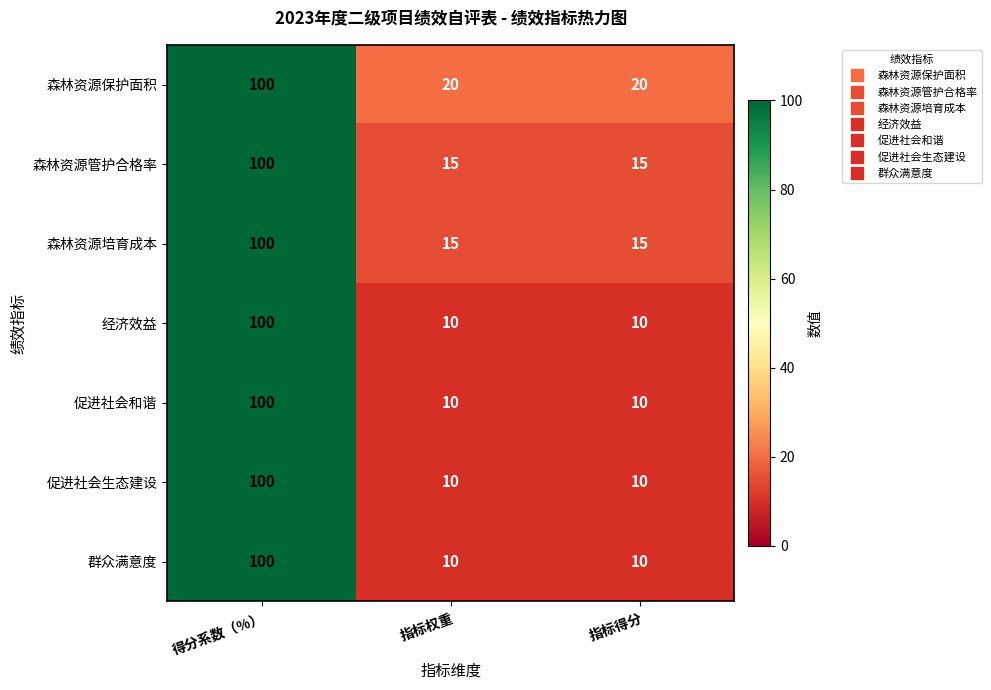

What is the smallest value displayed?

10